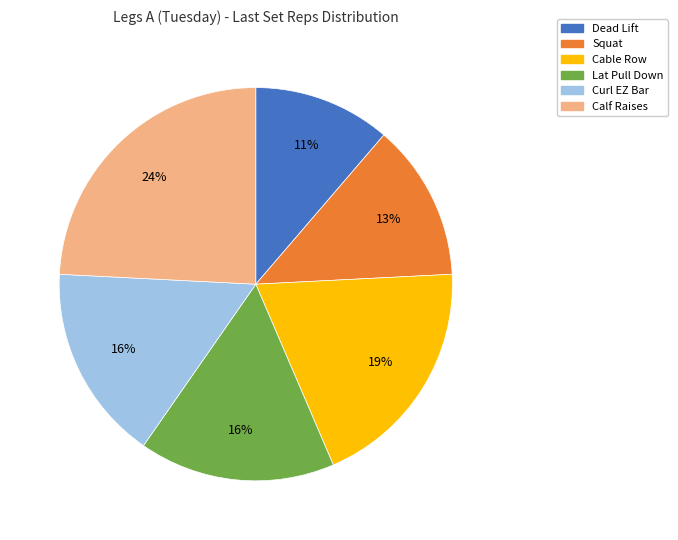

Is there a majority slice in this chart?

No